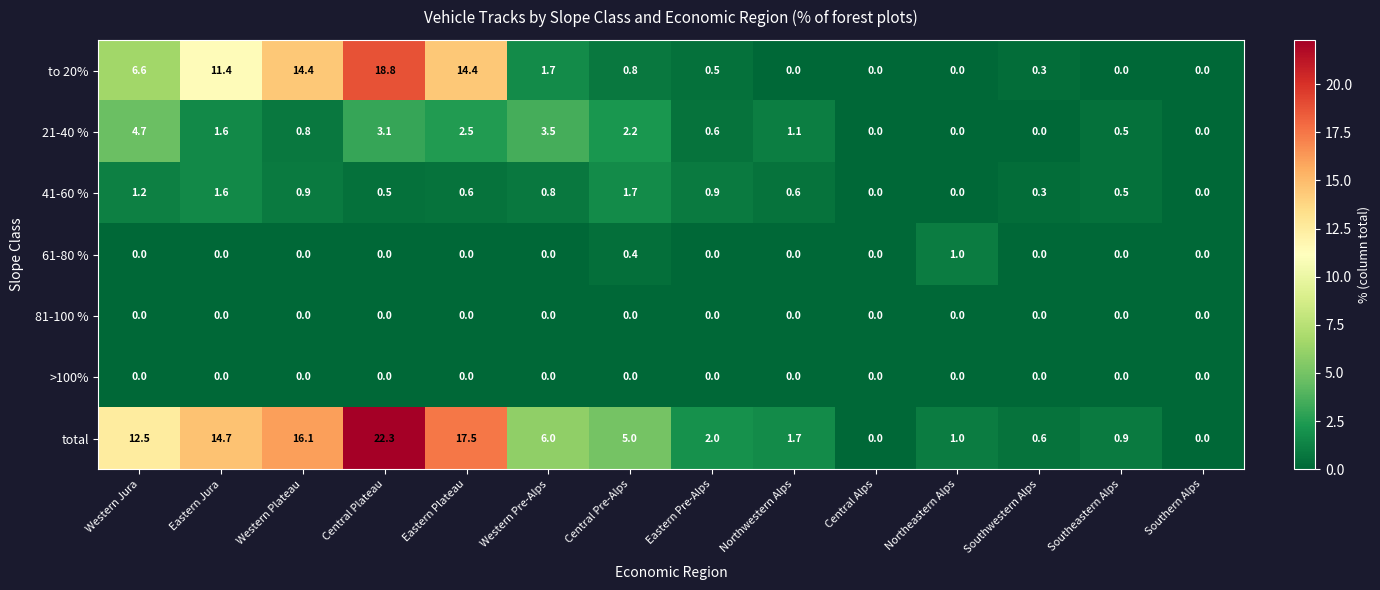

What is the sum of the to 20% values at Northwestern Alps and Eastern Plateau?

14.4